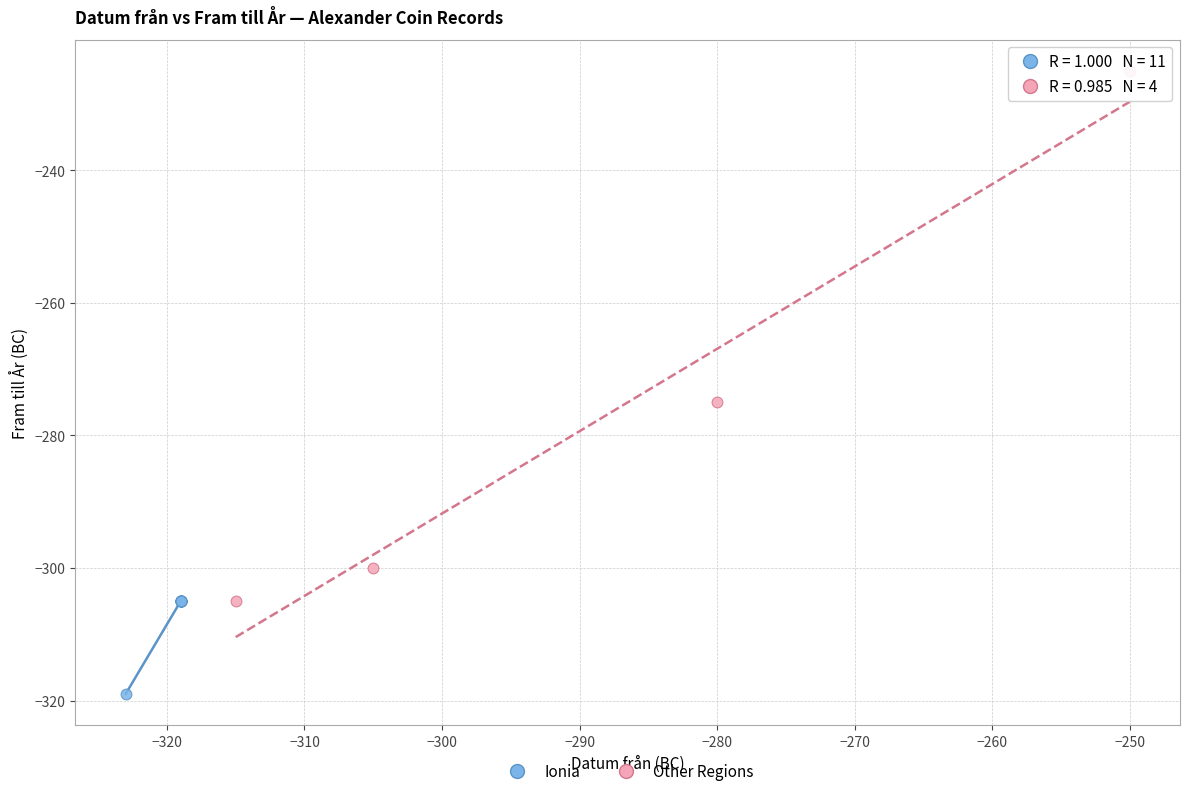

Which series reaches the maximum Y coordinate?

Other Regions